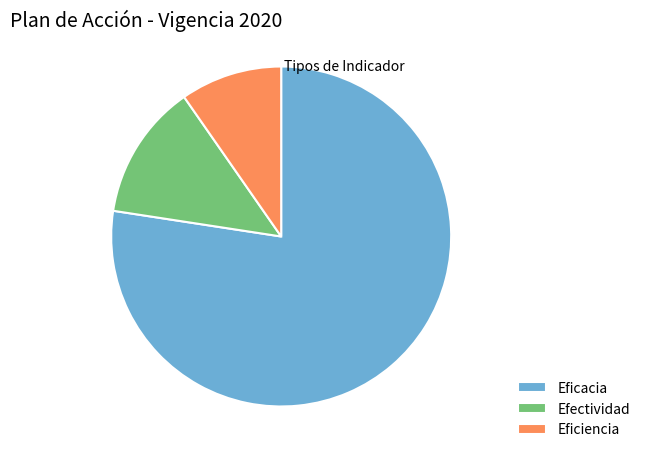

Rank the categories by value from highest to lowest.

Eficacia, Efectividad, Eficiencia